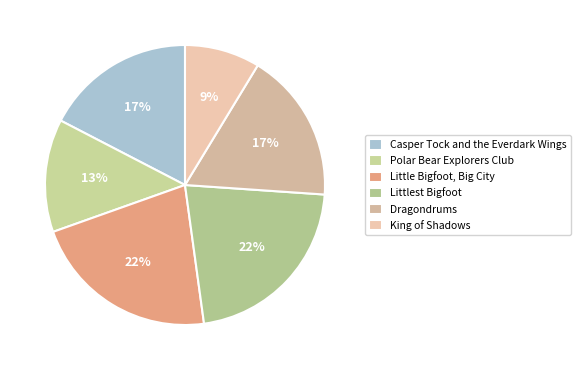

Does Casper Tock and the Everdark Wings account for over 50% of the chart?

No